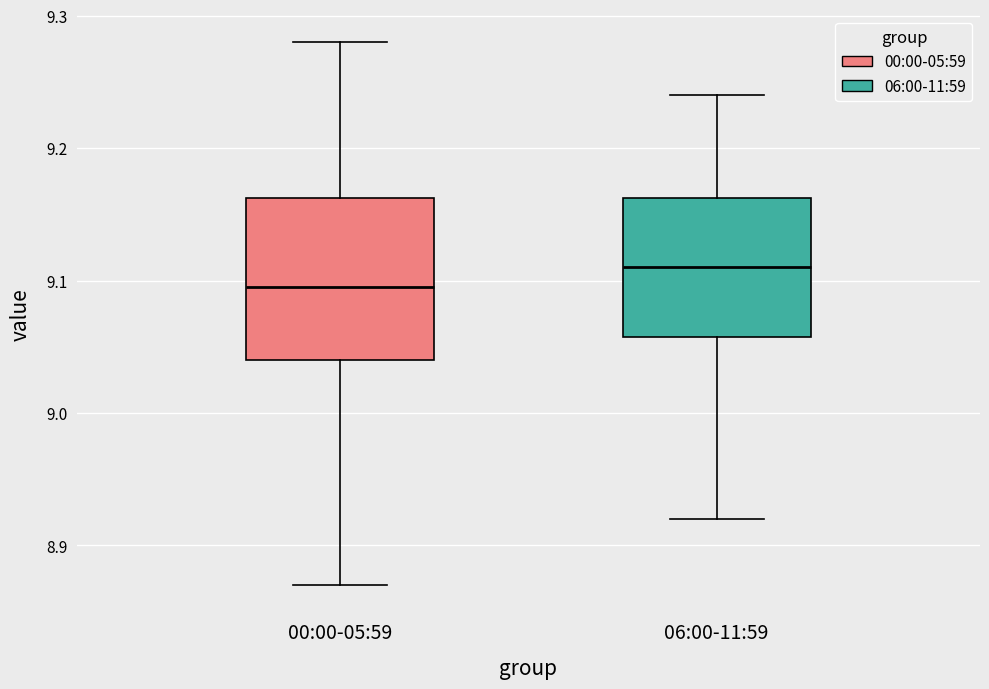

Where is the lower edge of the box for 00:00-05:59 on the y-axis? The values are not printed on the chart, so give them approximately, as read against the axis.

9.04